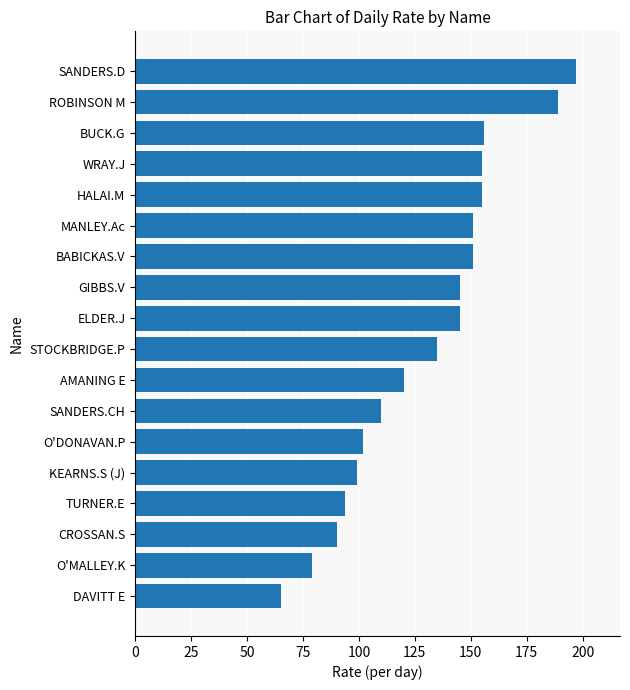

How many bars are there in total?

18